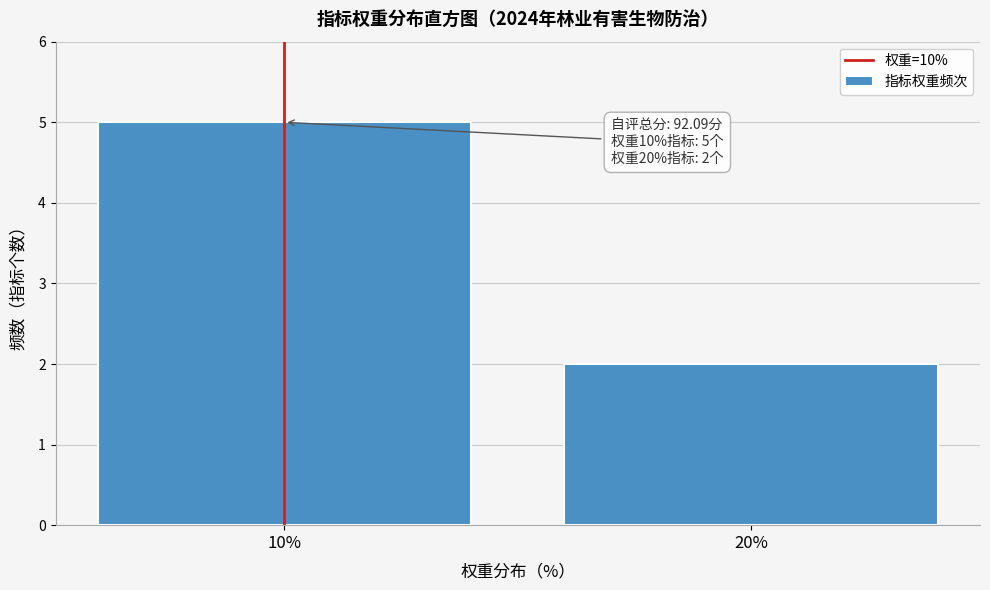

Reading left to right, list all the values displayed in this chart.

10%=5	20%=2